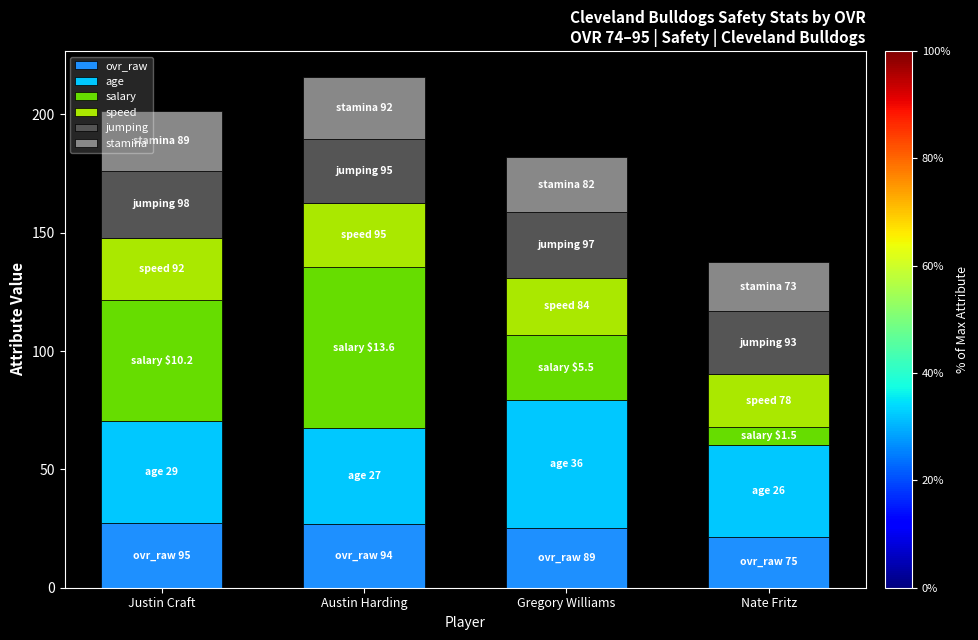

True or false: ovr_raw has a value of 27.1 at Justin Craft.

True